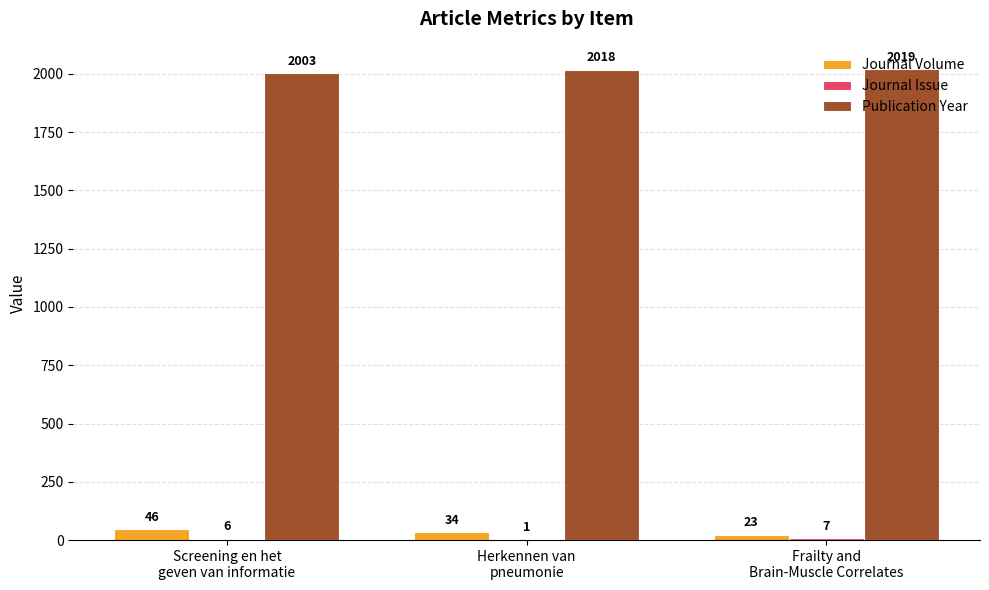

What is the sum of all Journal Volume values?

103